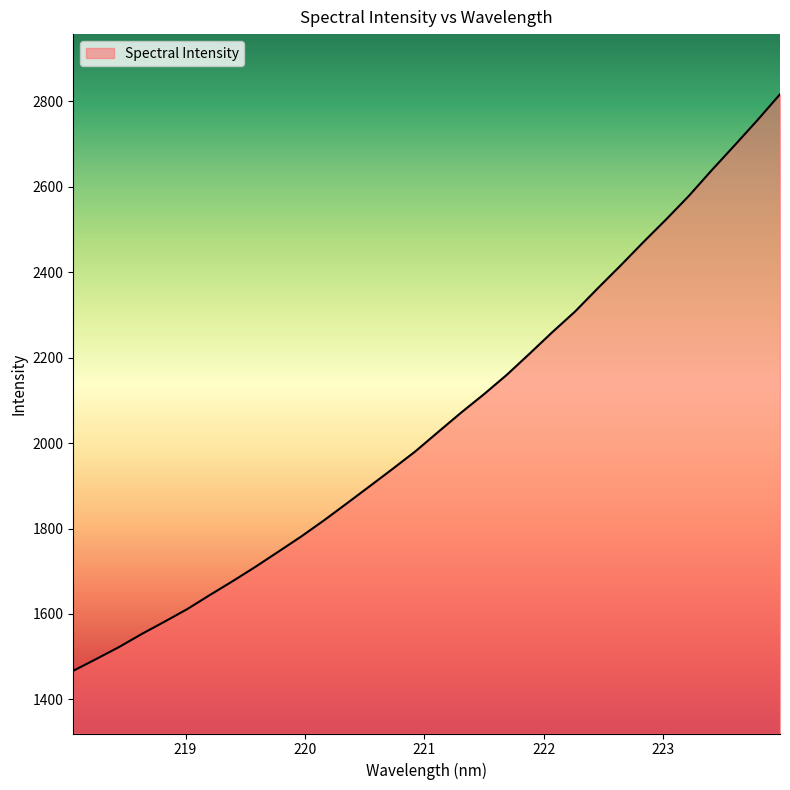

What is the difference between the maximum and minimum values?

1348.9